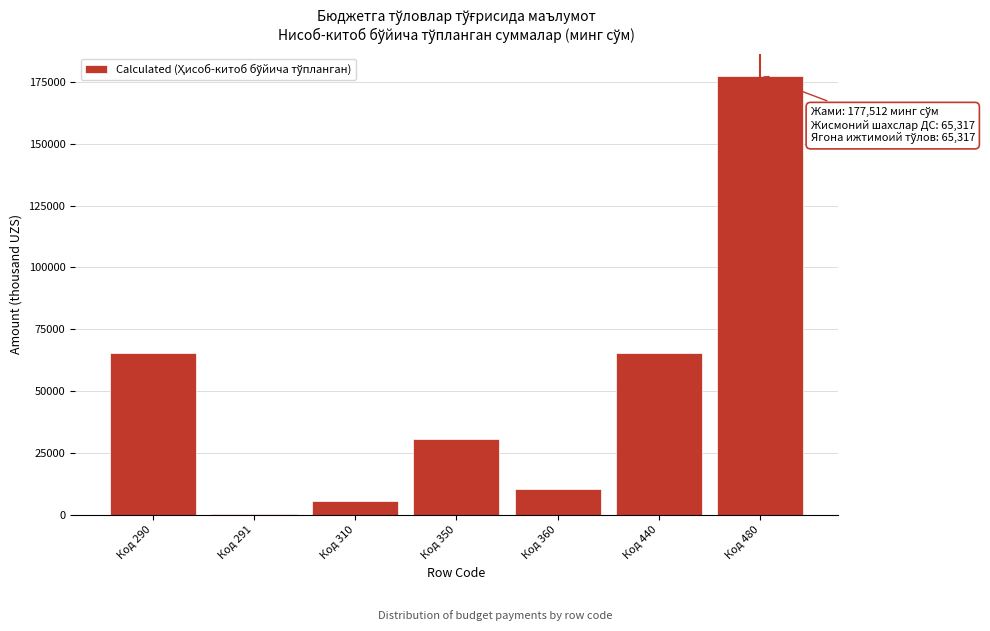

Reading left to right, list all the values displayed in this chart.

Код 290=65317	Код 291=544	Код 310=5501	Код 350=30748	Код 360=10629	Код 440=65317	Код 480=177512